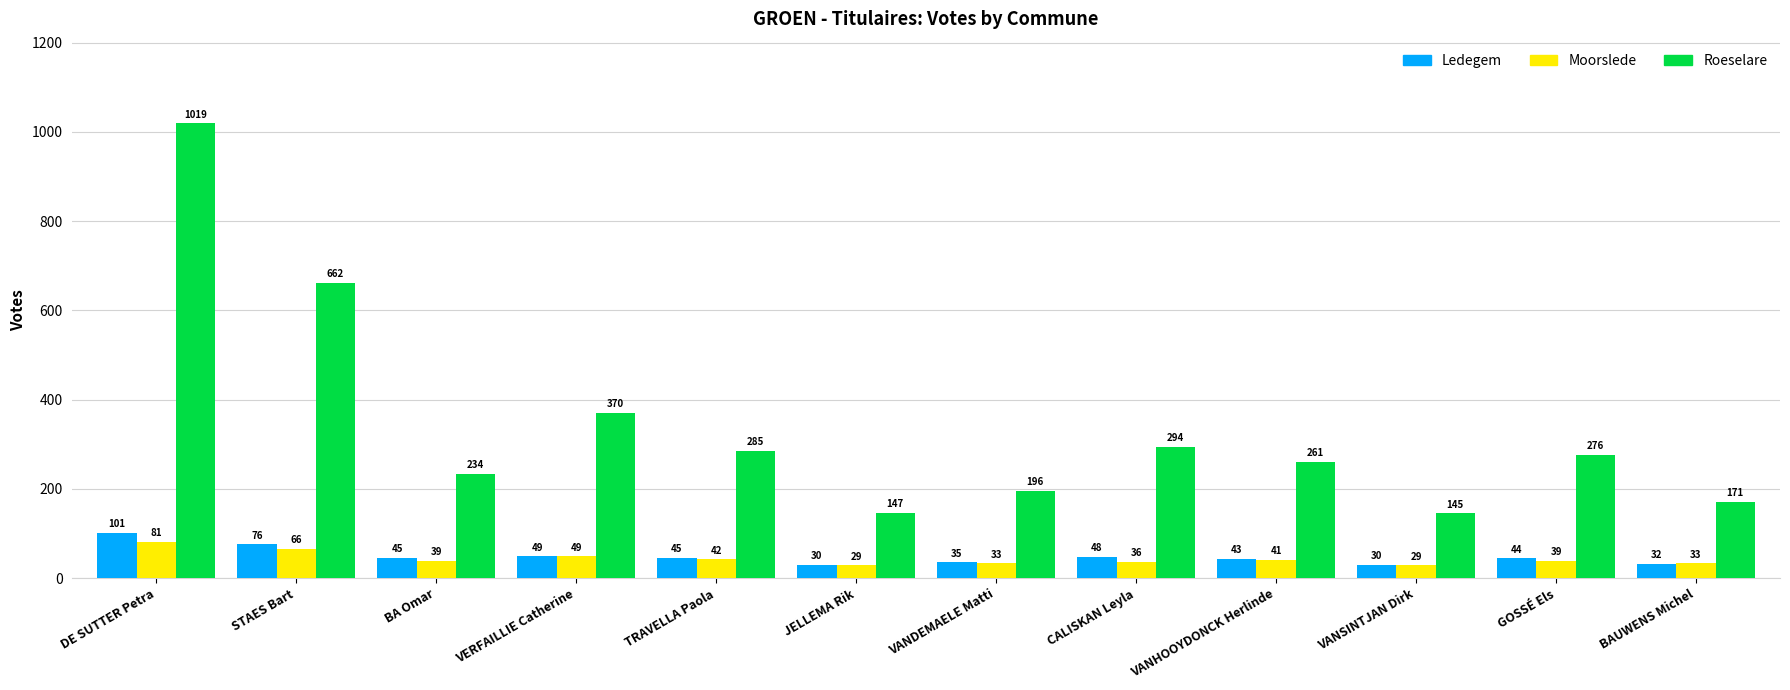

What value does the Ledegem series have at VANSINTJAN Dirk, to the nearest 5?

30